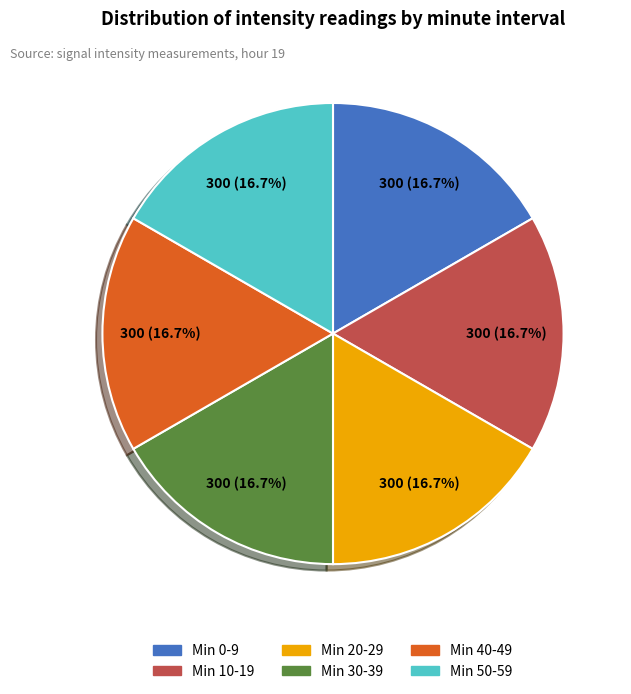

Is there any slice that represents more than half of the pie?

No